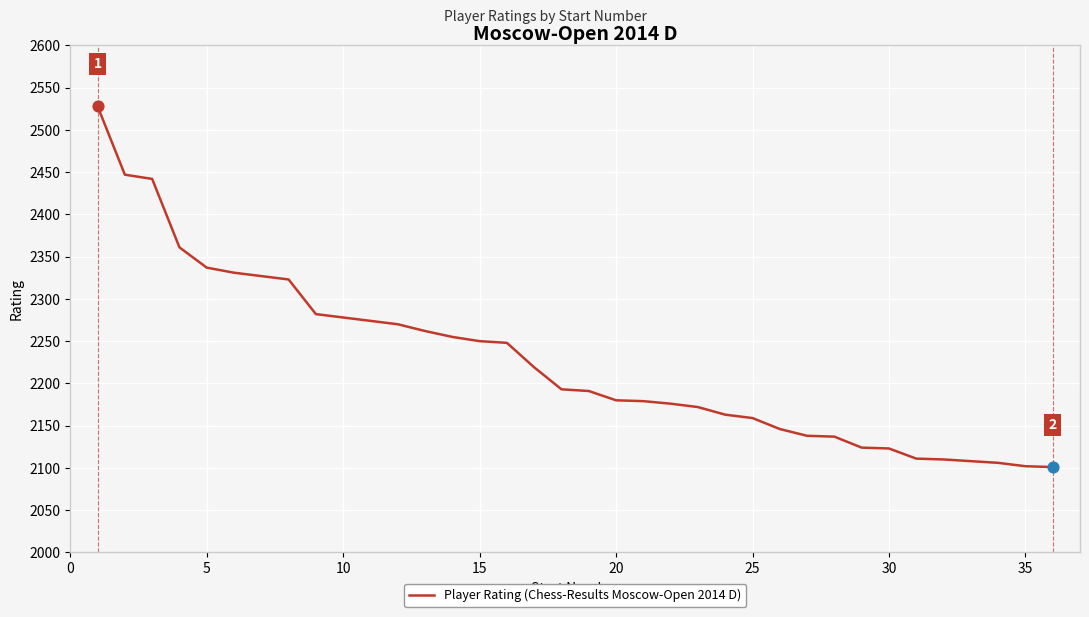

What is the greatest value displayed?

2528